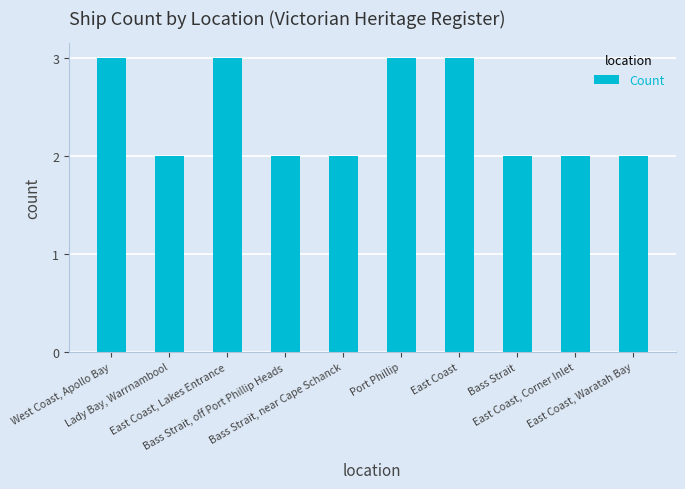

What position from the left is Bass Strait, near Cape Schanck?

5